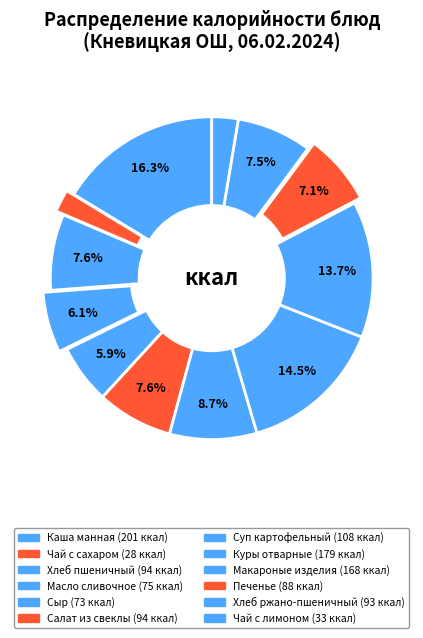

To the nearest percent, what is the difference between the largest and smallest slice percentages?

14%